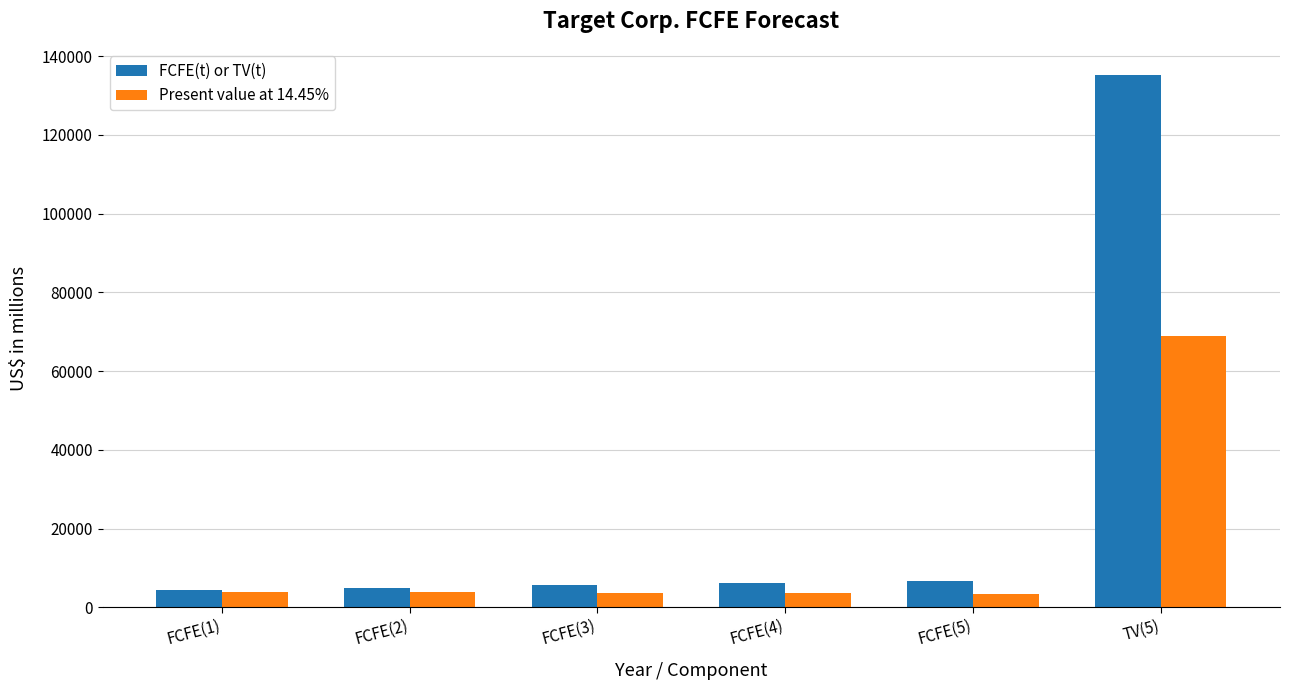

At how many categories does at least one series exceed 118115?

1